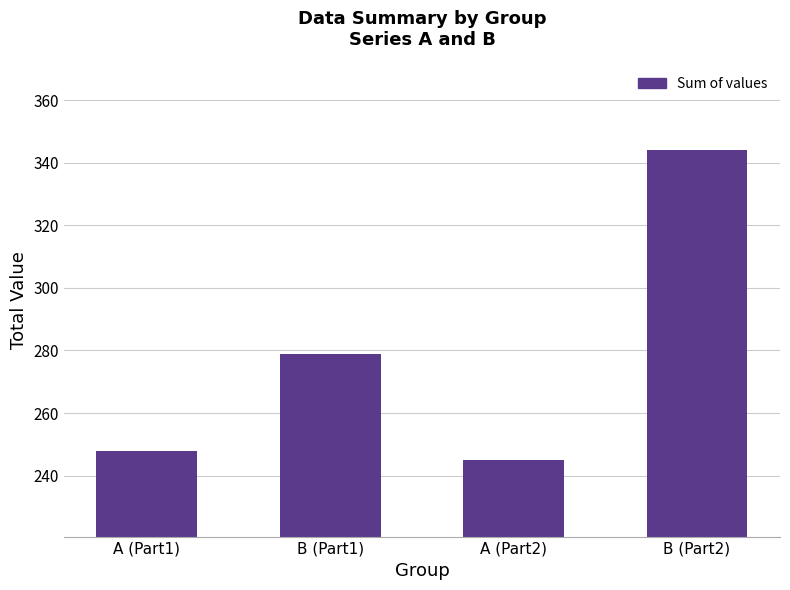

The value at A (Part2) is 55. True or false?

False